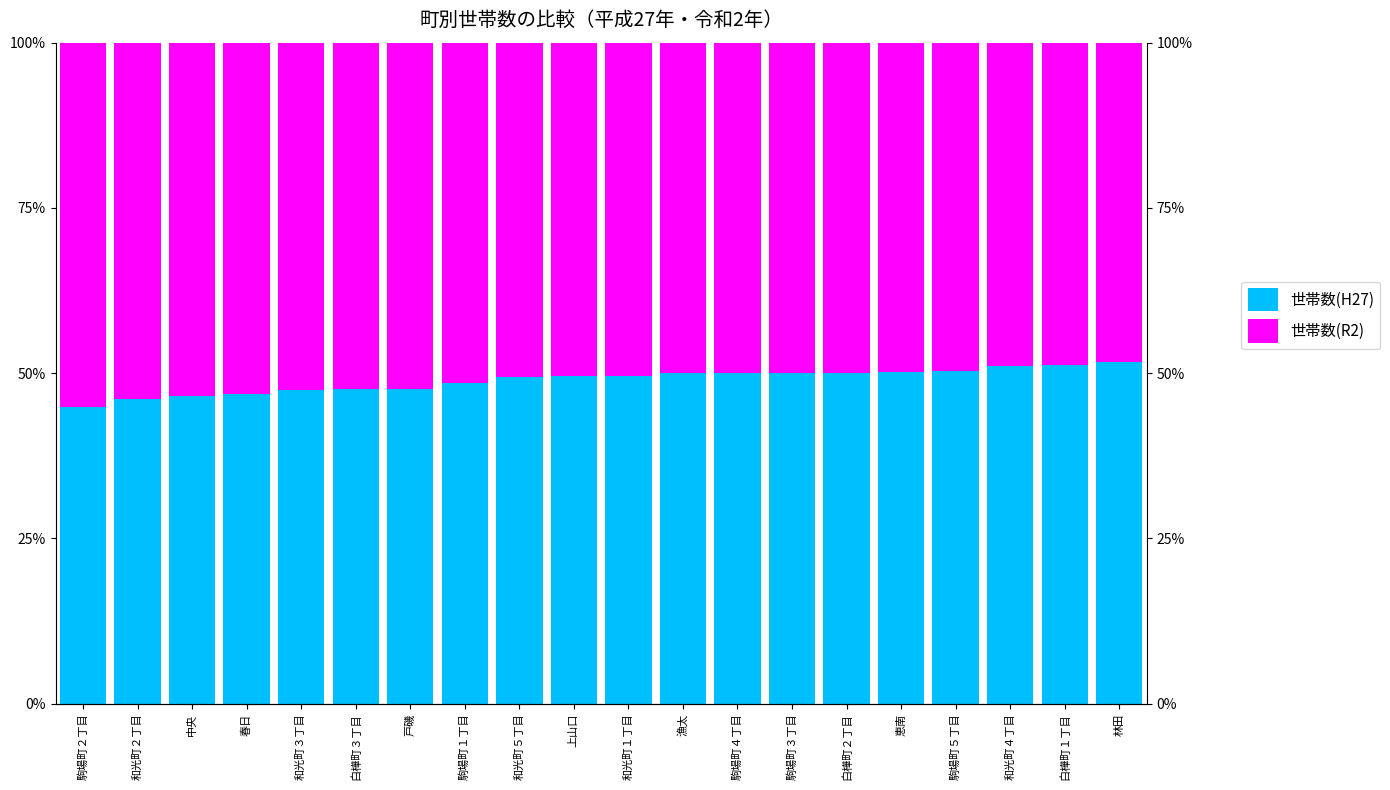

What is the label of the 10th bar from the right?

和光町１丁目